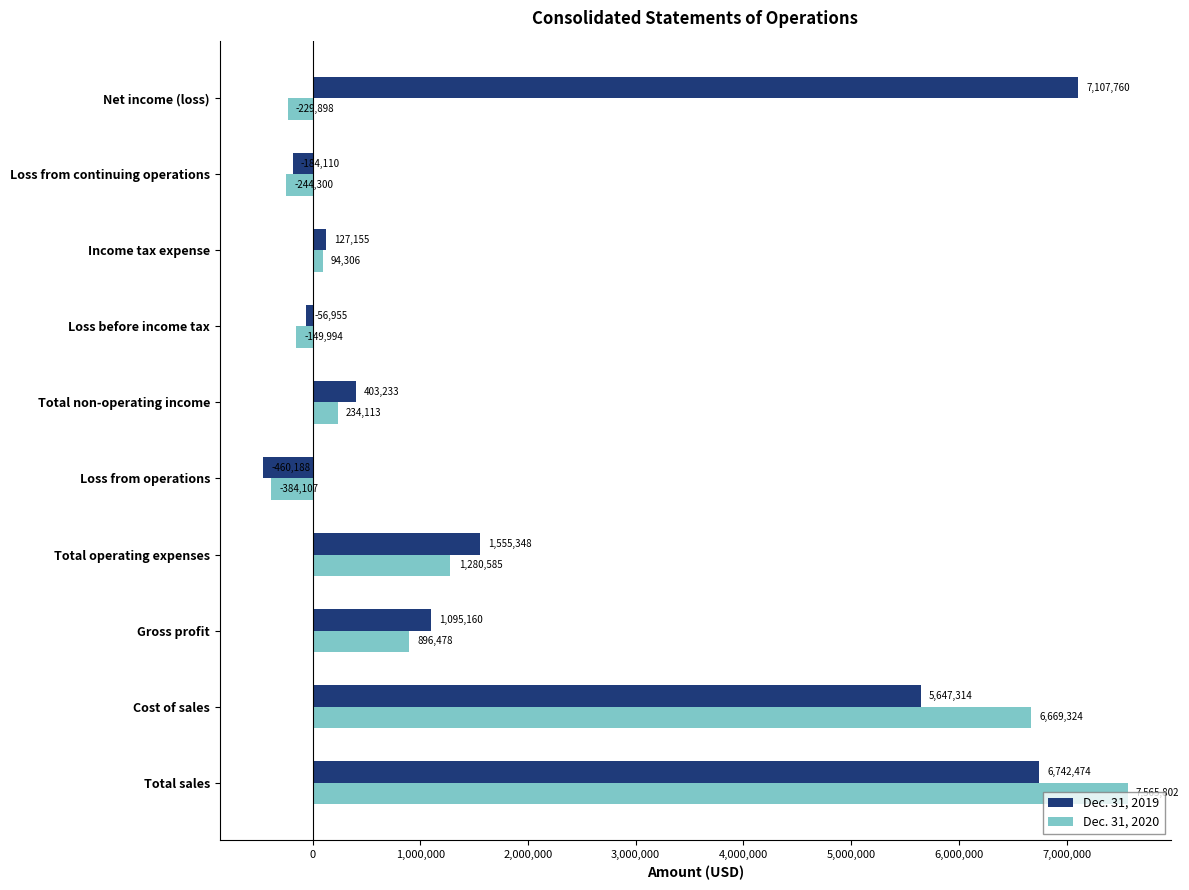

Which series has the largest total across all categories?

Dec. 31, 2019